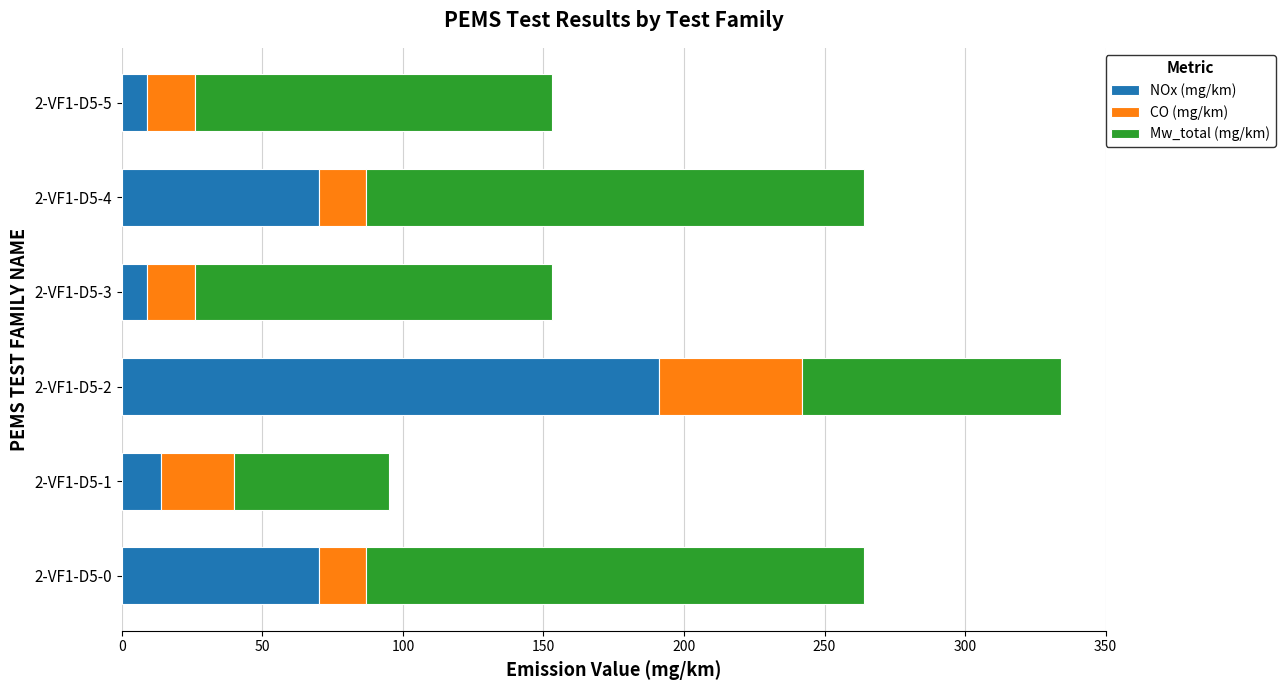

The value of NOx (mg/km) at 2-VF1-D5-4 is 70. True or false?

True